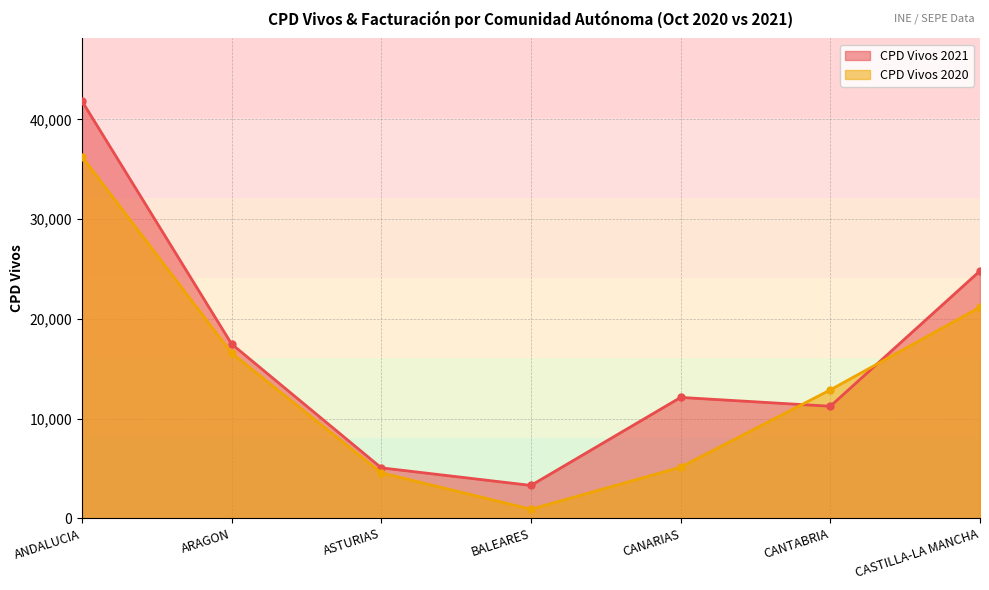

Which series has the widest spread of values?

CPD Vivos 2021